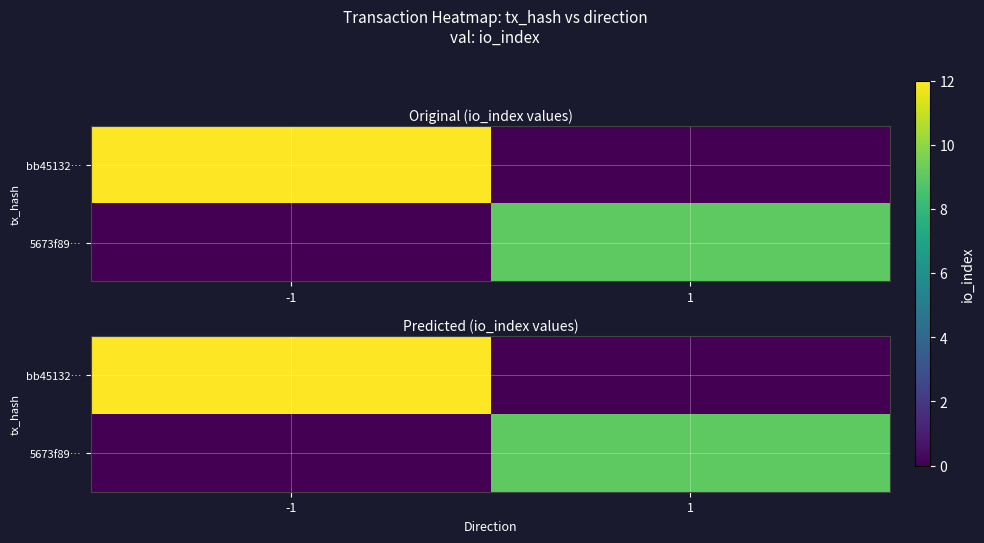

Rank the series at -1 from highest to lowest value.

bb45132…, 5673f89…